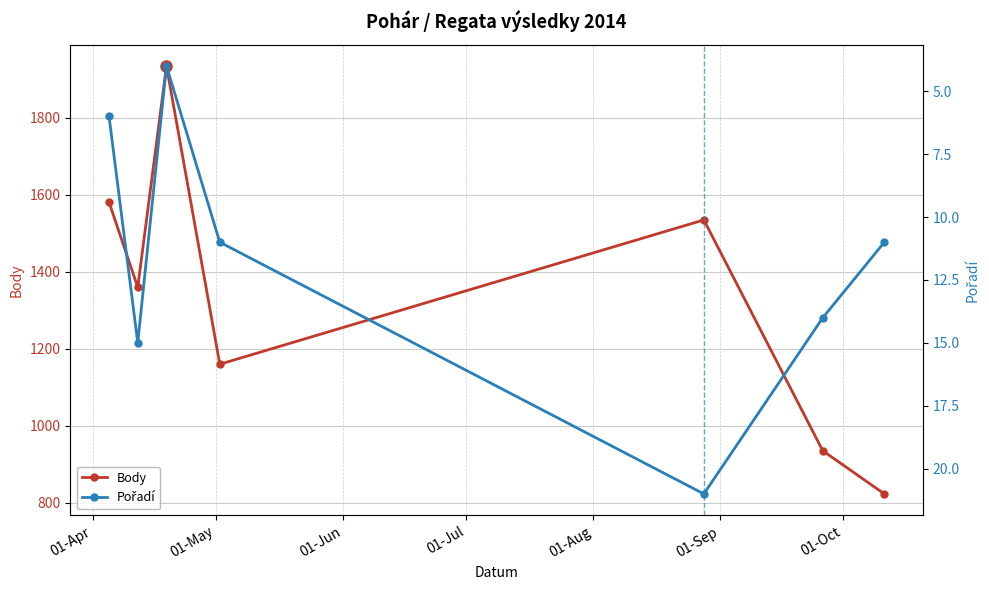

What is the highest value of the Body series?

1935